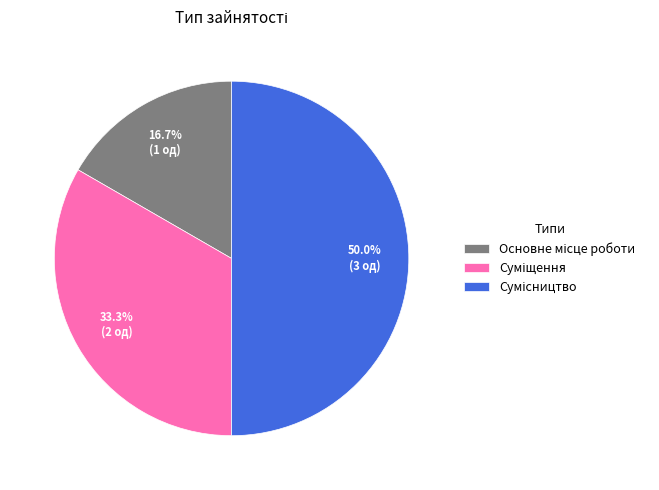

What is the total percentage of Сумісництво and Суміщення?

83.3%